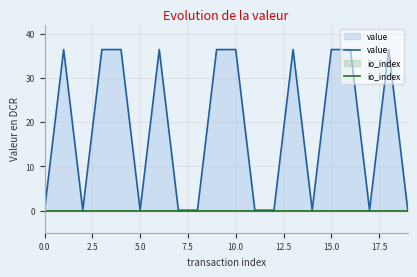

True or false: value and io_index cross at least once.

False